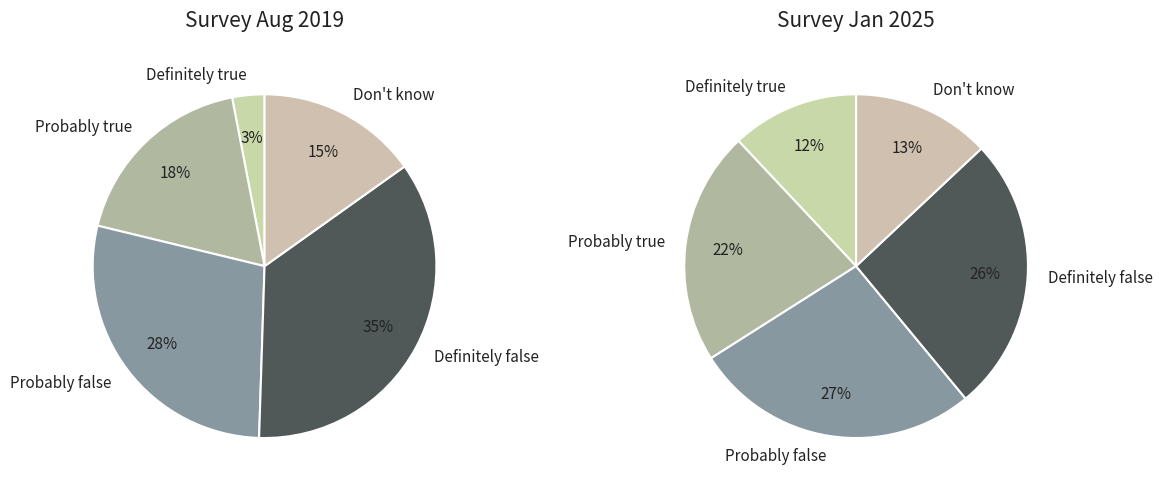

Which category has the smallest portion of the pie?

Definitely true